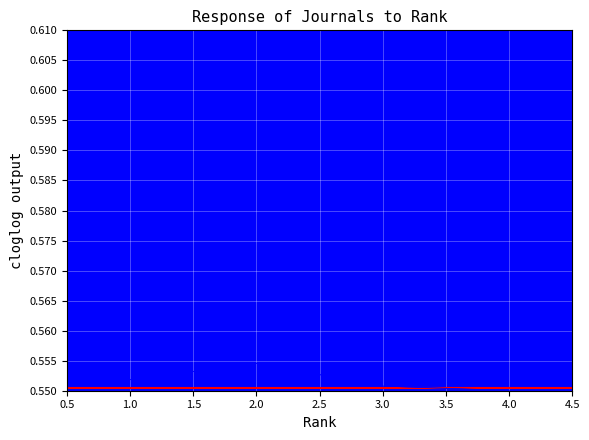

True or false: Total Cites (3years) has more than 1 points higher than both neighbors.

False